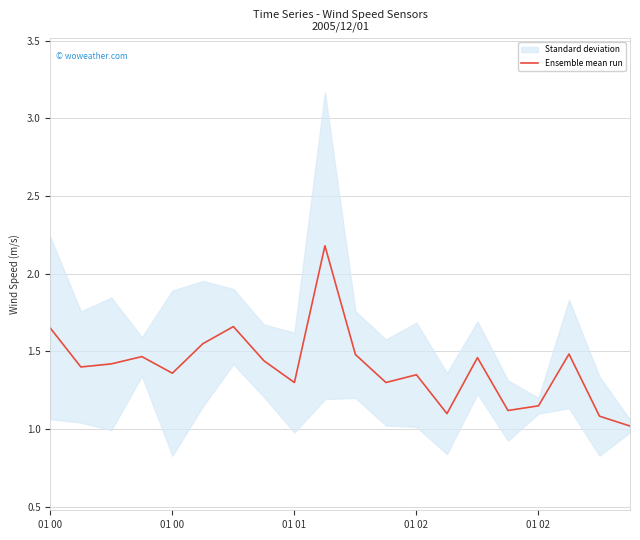

At which category does the chart reach its minimum across all series?

19